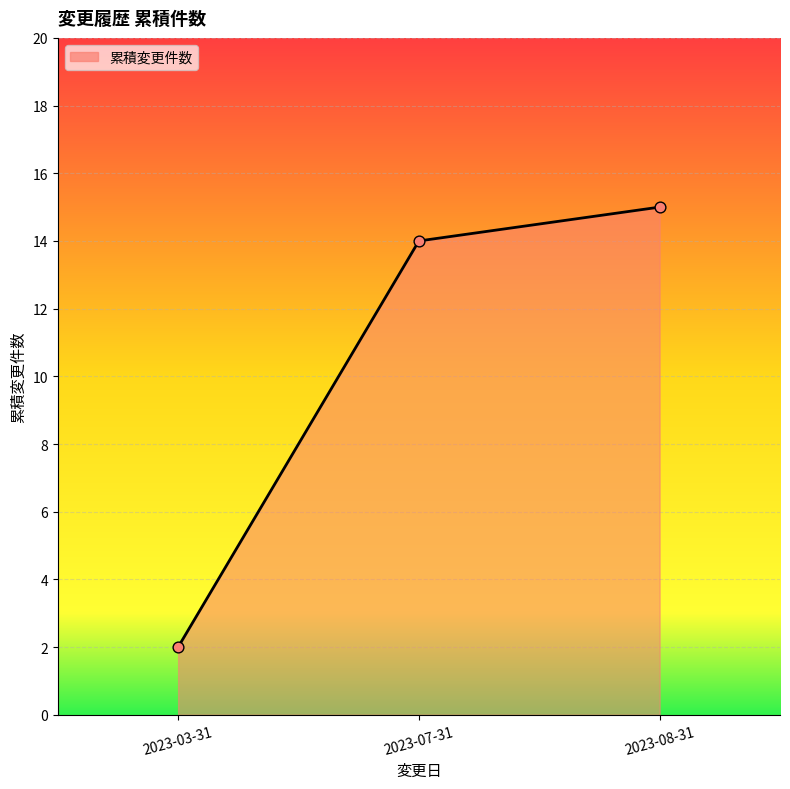

Which has a higher value, 2023-08-31 or 2023-07-31?

2023-08-31